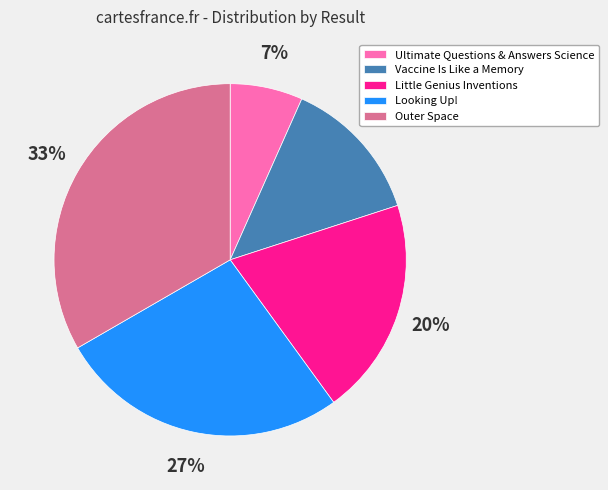

Which category has the biggest portion of the pie?

Outer Space